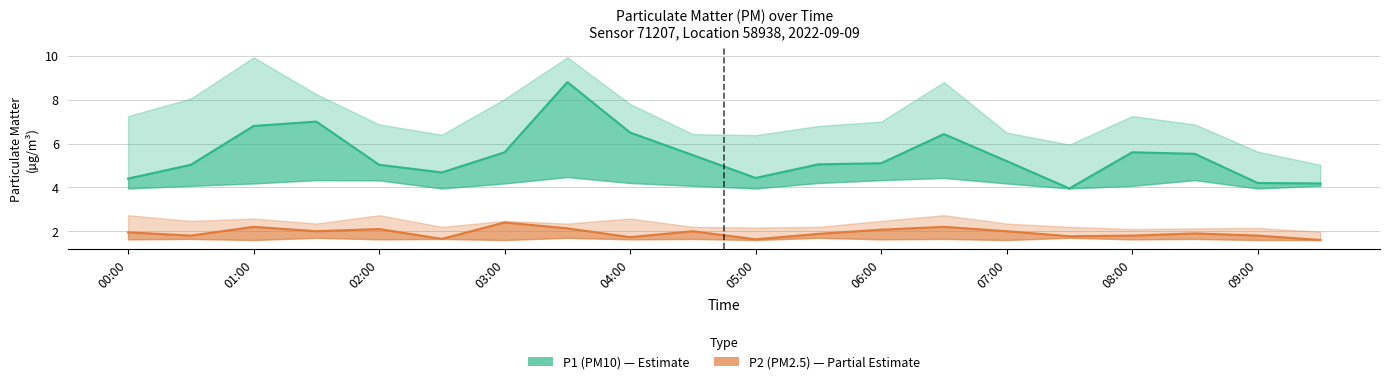

True or false: P2 (PM2.5) has more than 1 interior local peaks.

True